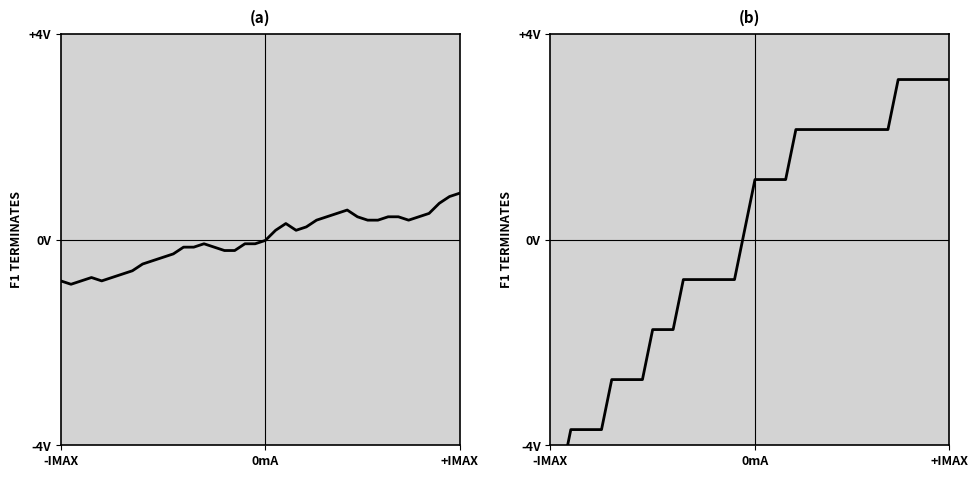

How many data points in Signal are less than 1?

20